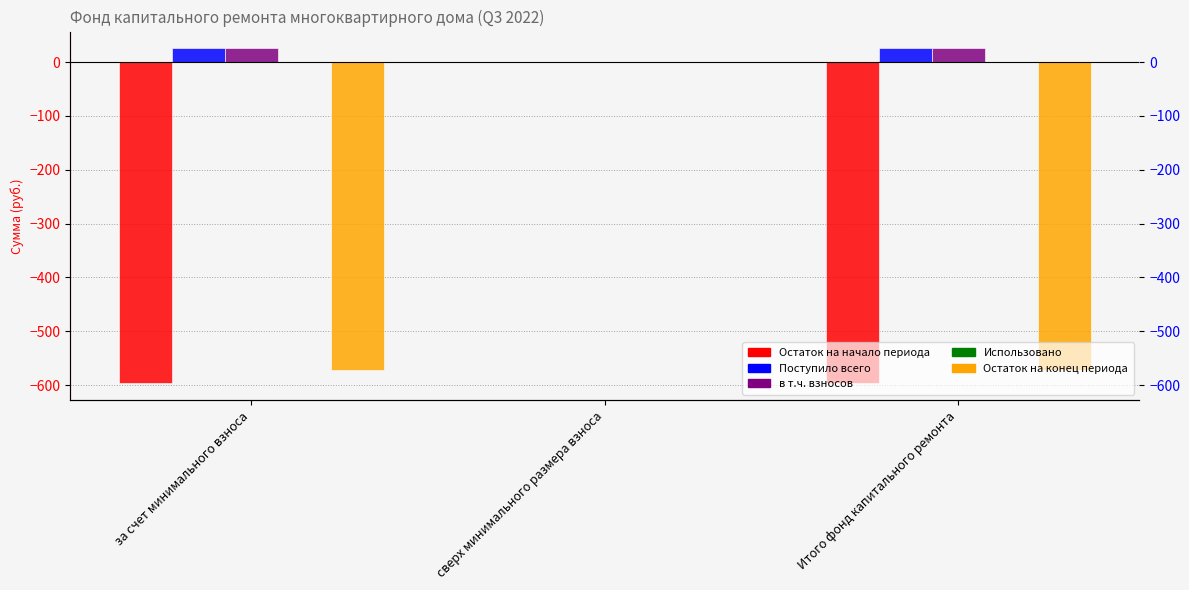

How many bars are there in total?

15